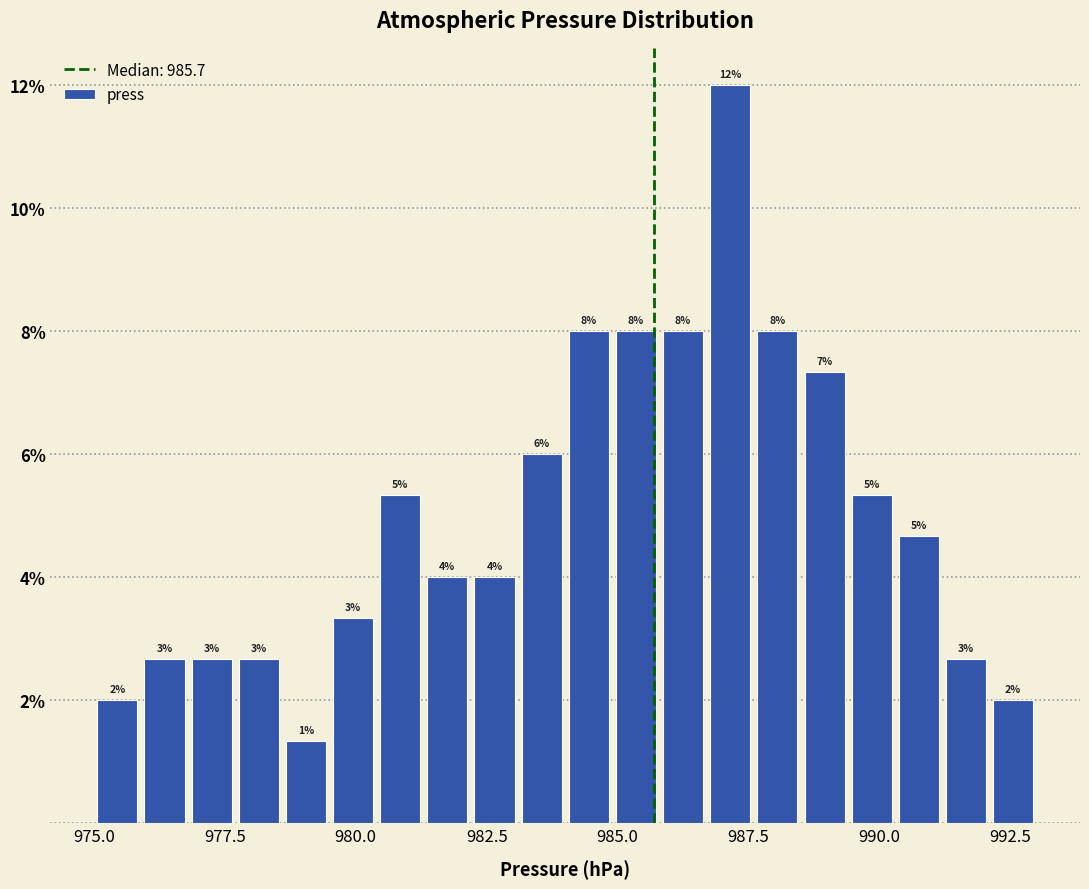

Around what value on the x-axis is the tallest bar? Give the approximate position of its centre, as read against the axis.

987.0